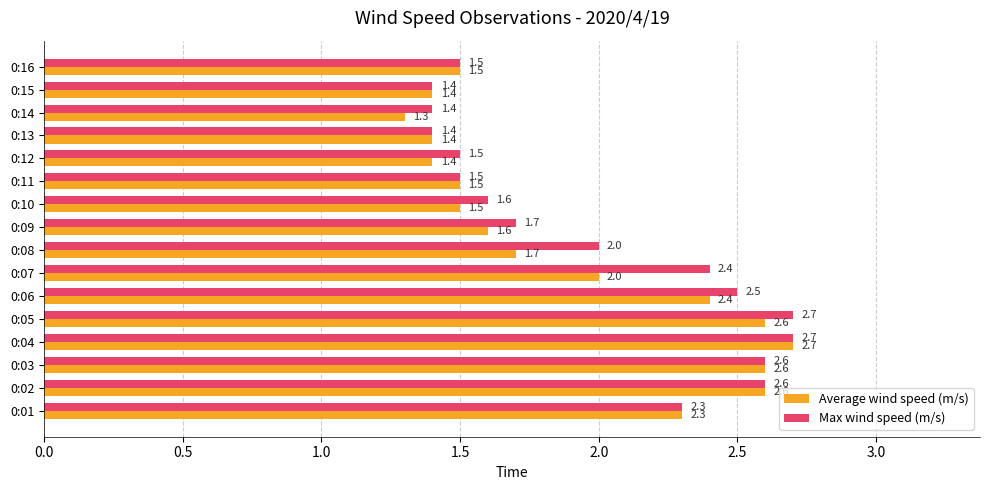

What is the sum of all Average wind speed (m/s) values?

30.5